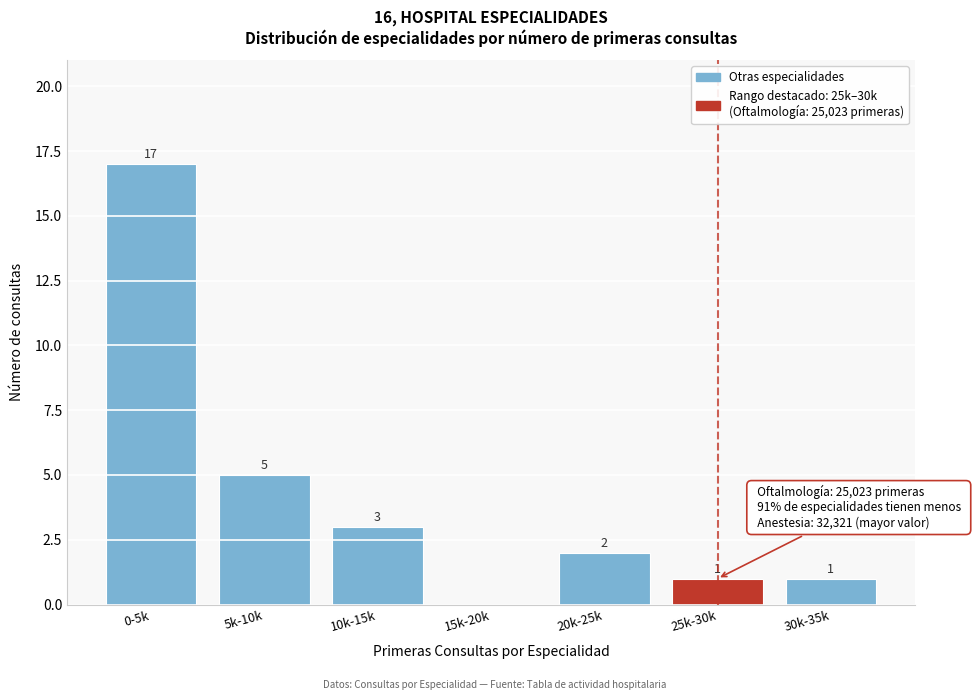

Reading left to right, list all the values displayed in this chart.

0-5k=17	5k-10k=5	10k-15k=3	15k-20k=0	20k-25k=2	25k-30k=1	30k-35k=1